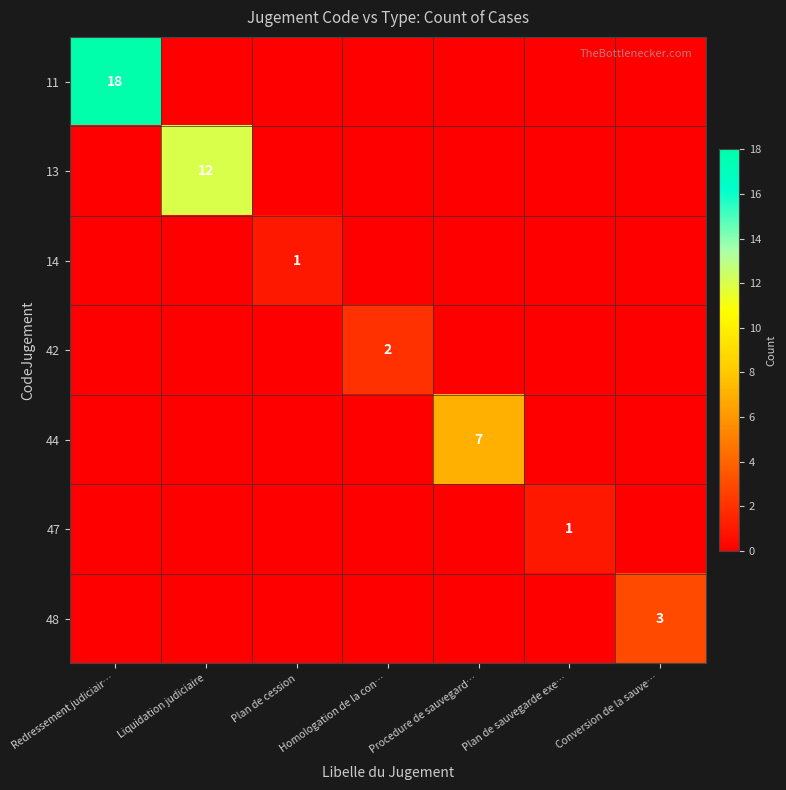

The value of 14 at Plan de cession is 1. True or false?

True